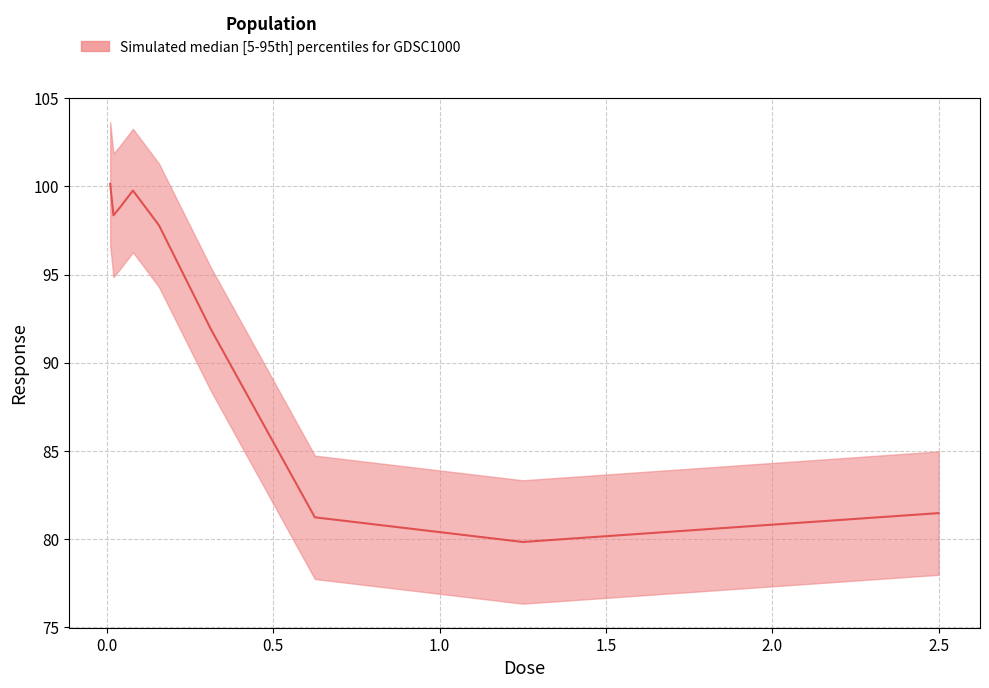

Is this an area chart (filled region under the line)?

No